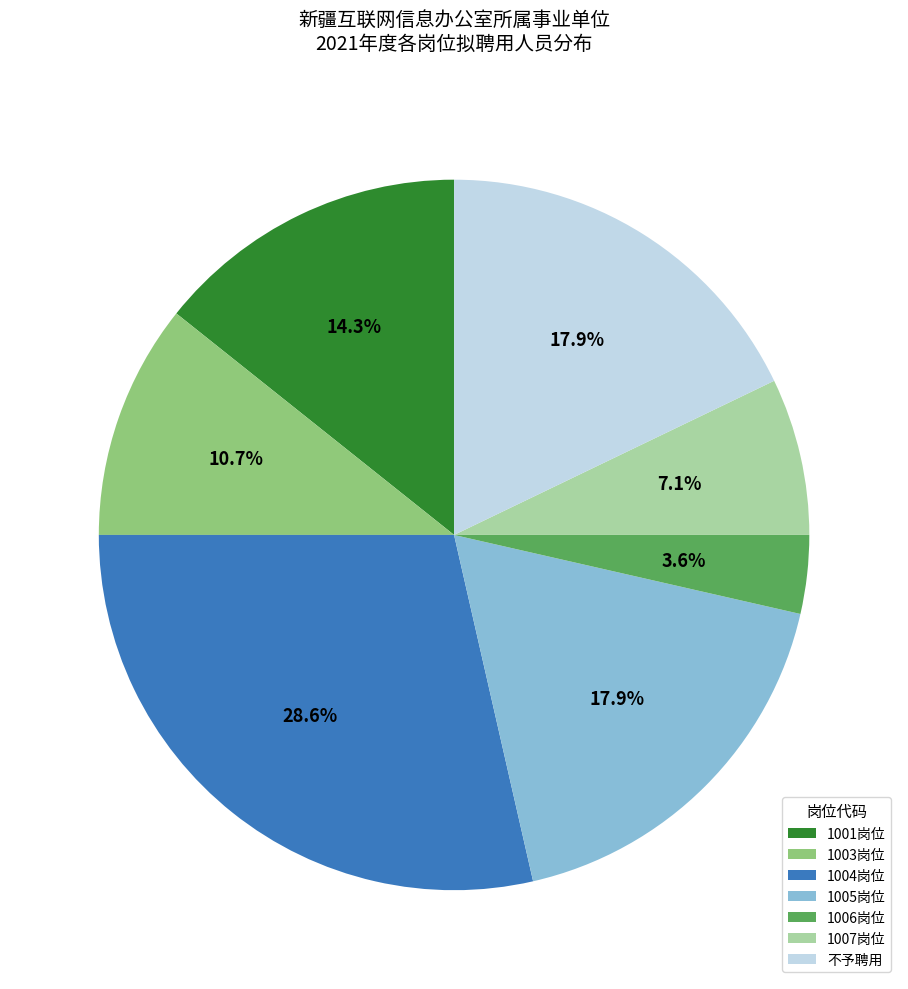

Which slice is the largest?

1004岗位